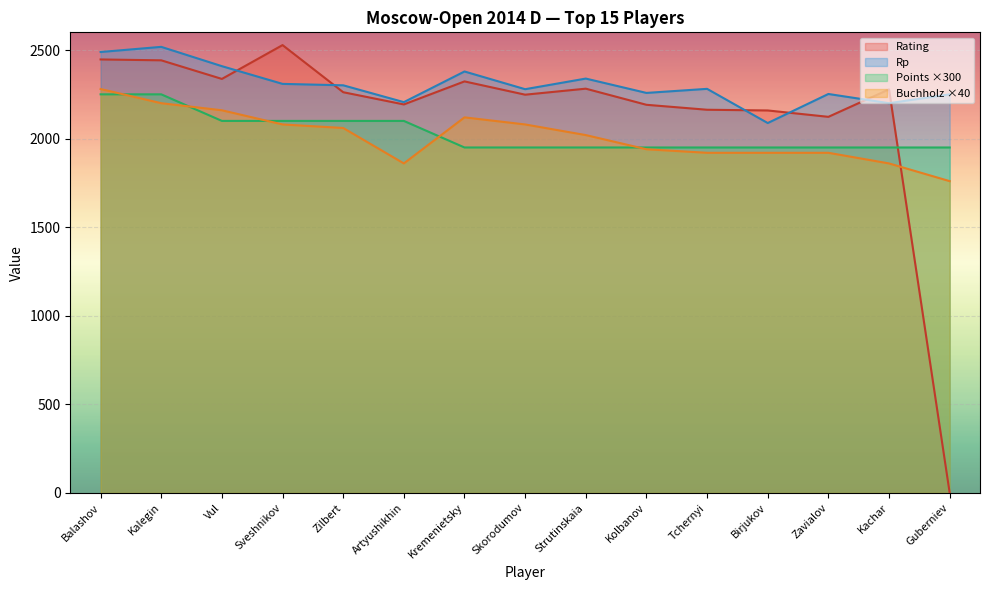

What is the value of the Points point at the 8th from the left?

1950